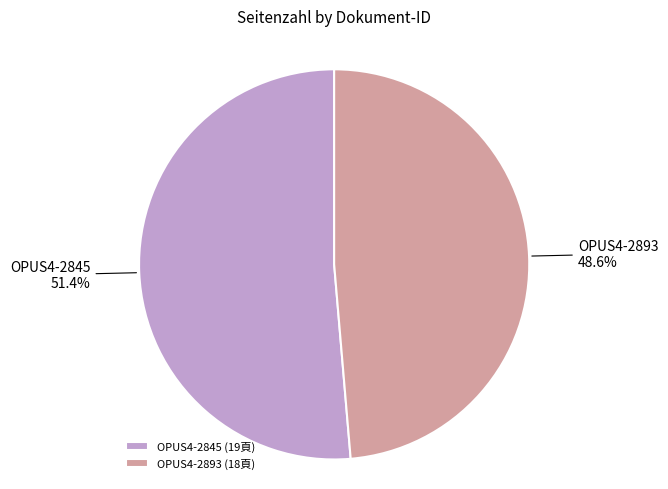

How many slices are in this pie chart?

2